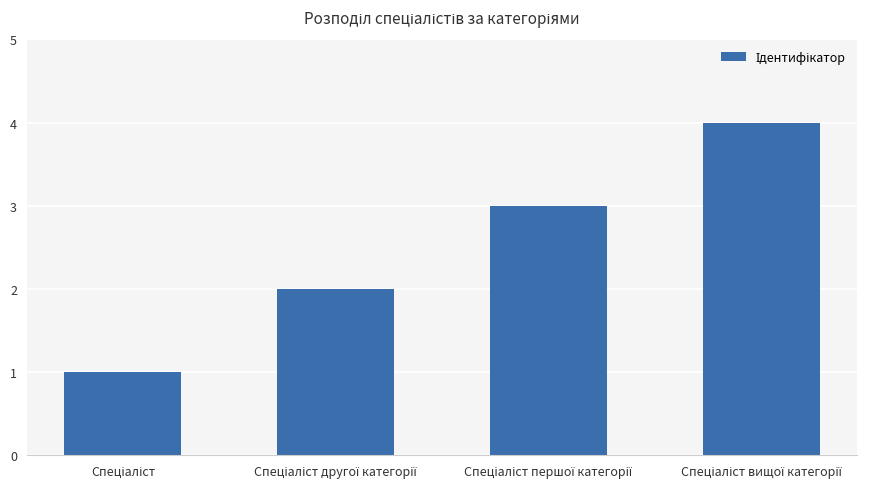

What is the difference between the maximum and minimum values?

3